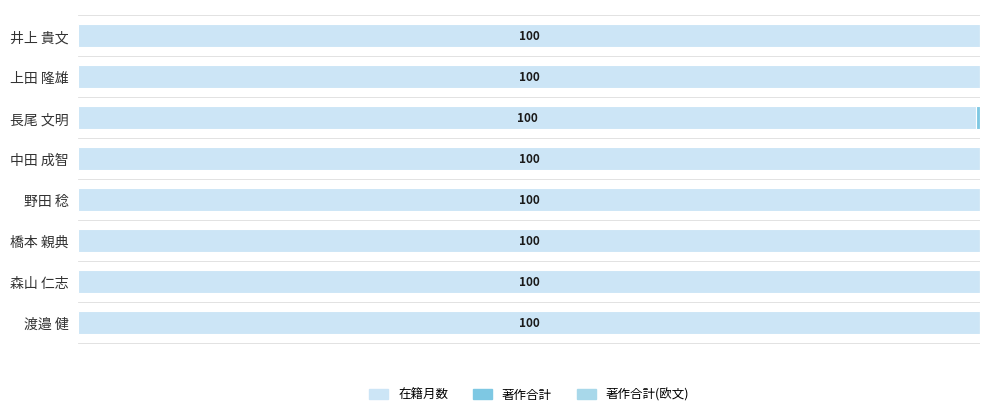

At which label is 在籍月数 closest to 99?

長尾 文明